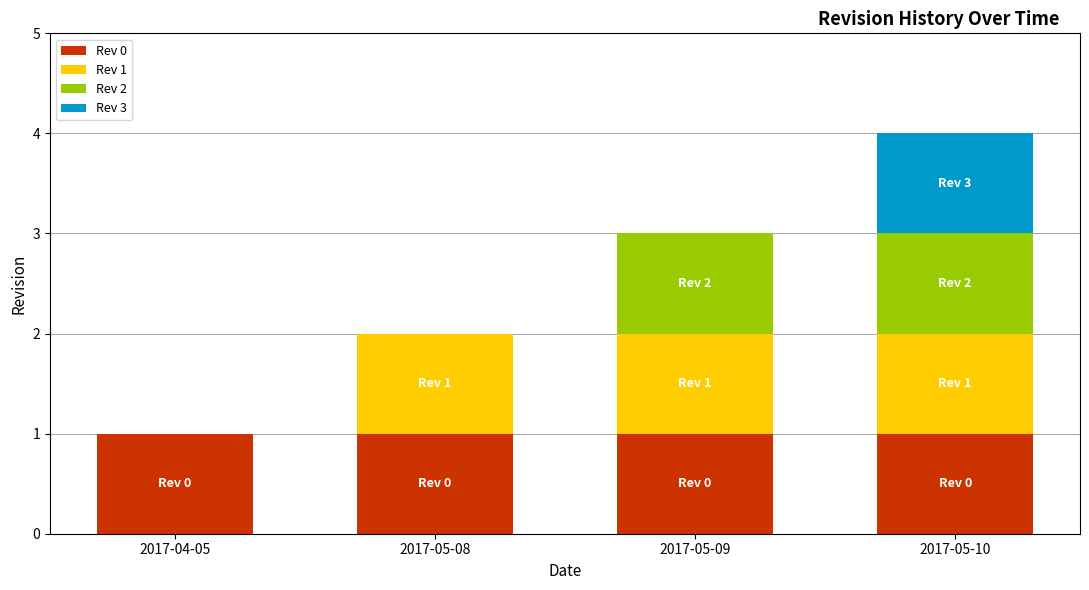

The value of Rev 0 at 2017-05-08 is 0. True or false?

False